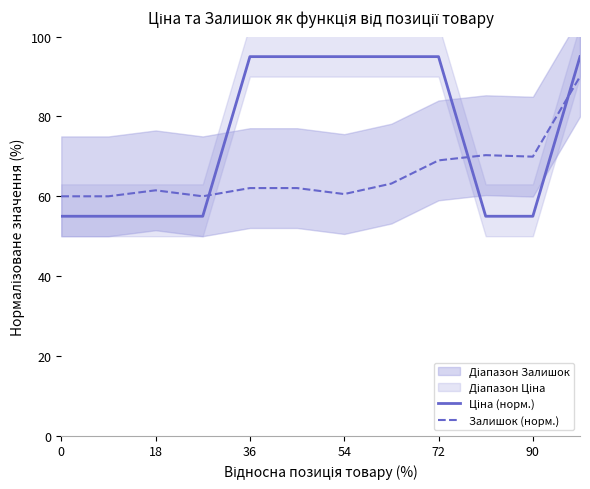

What is the lowest value of the Залишок (норм.) series?

60.0